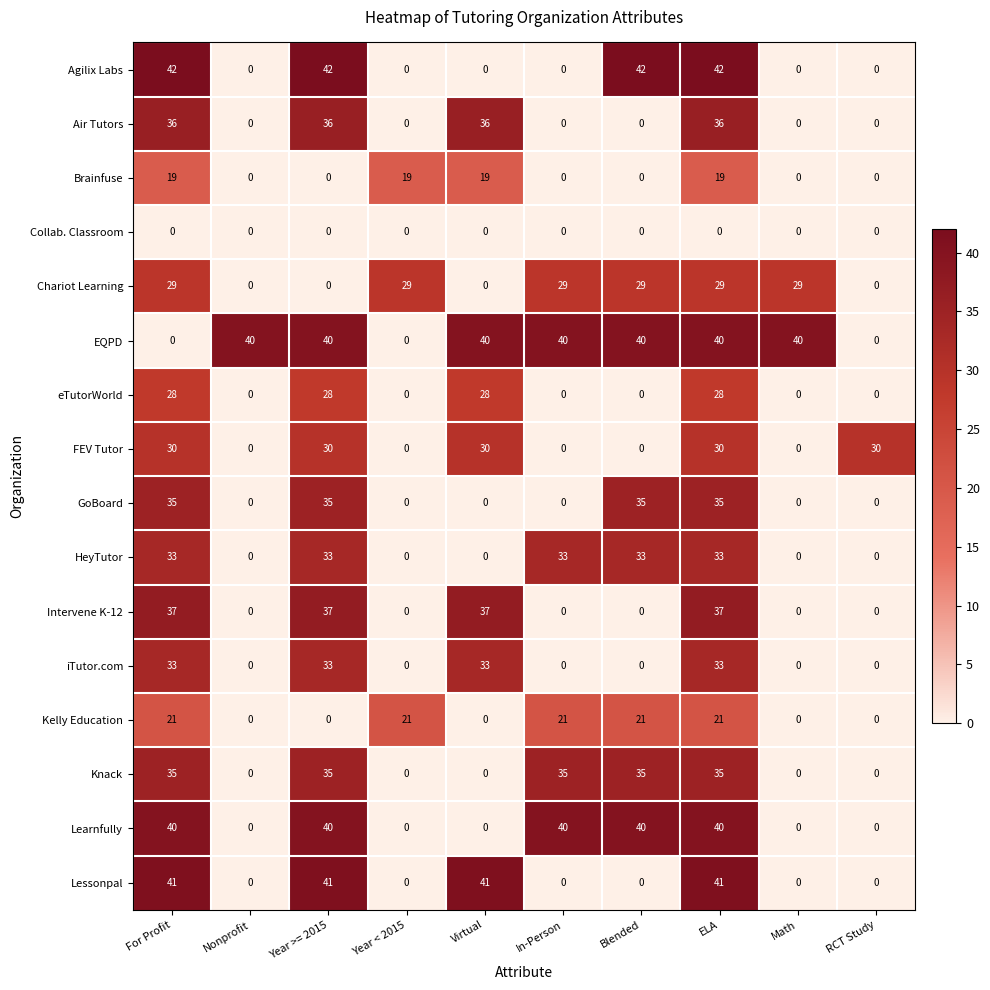

Is it true that Knack equals 0 at Virtual?

True